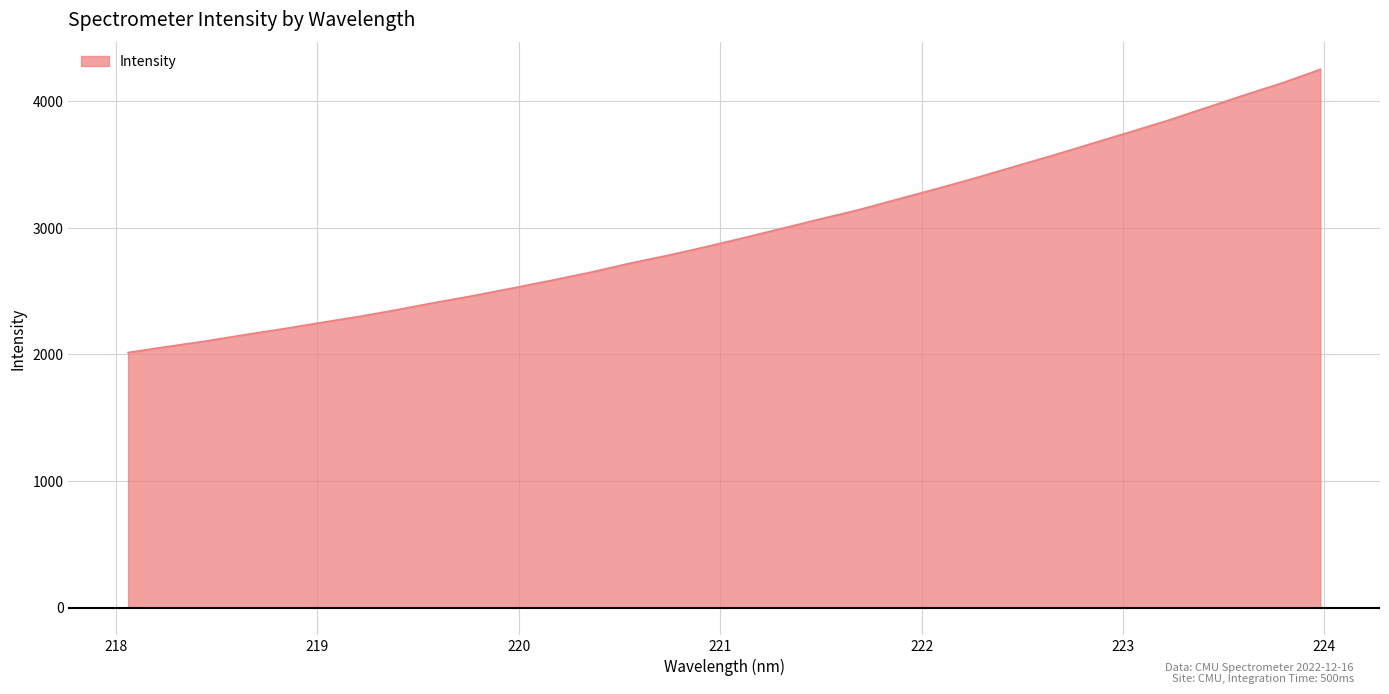

True or false: there are more than 2 points higher than both neighbors.

False